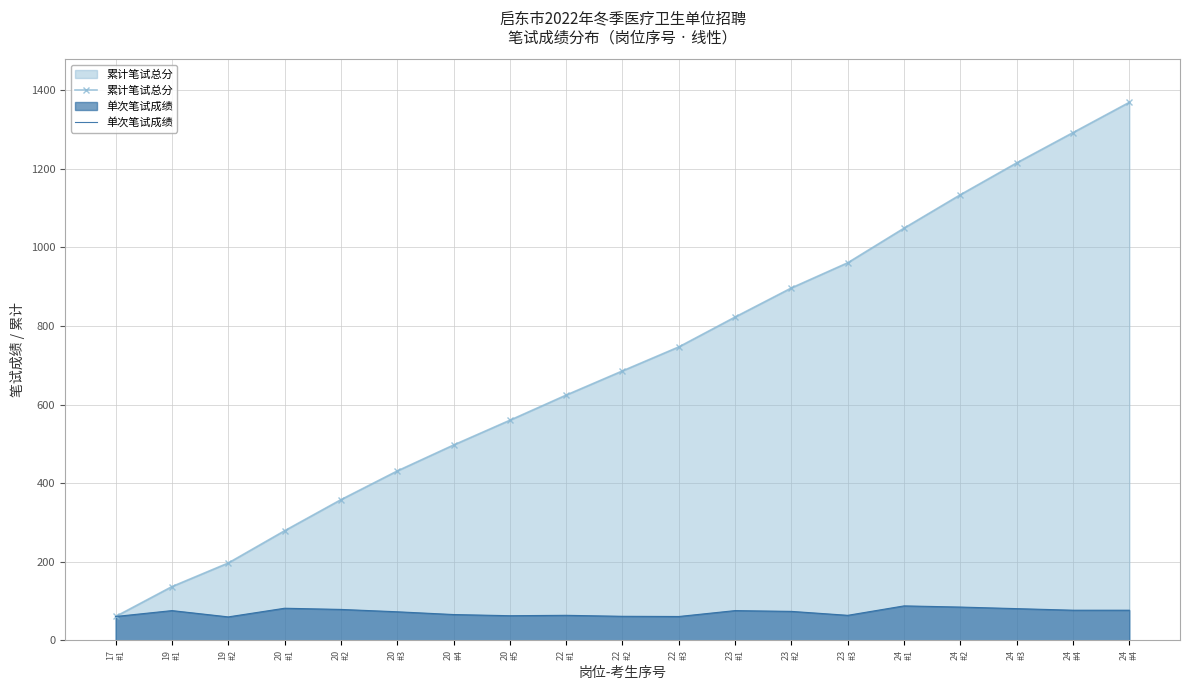

The value of 单次笔试成绩 at 19
#2 is 60.0. True or false?

True